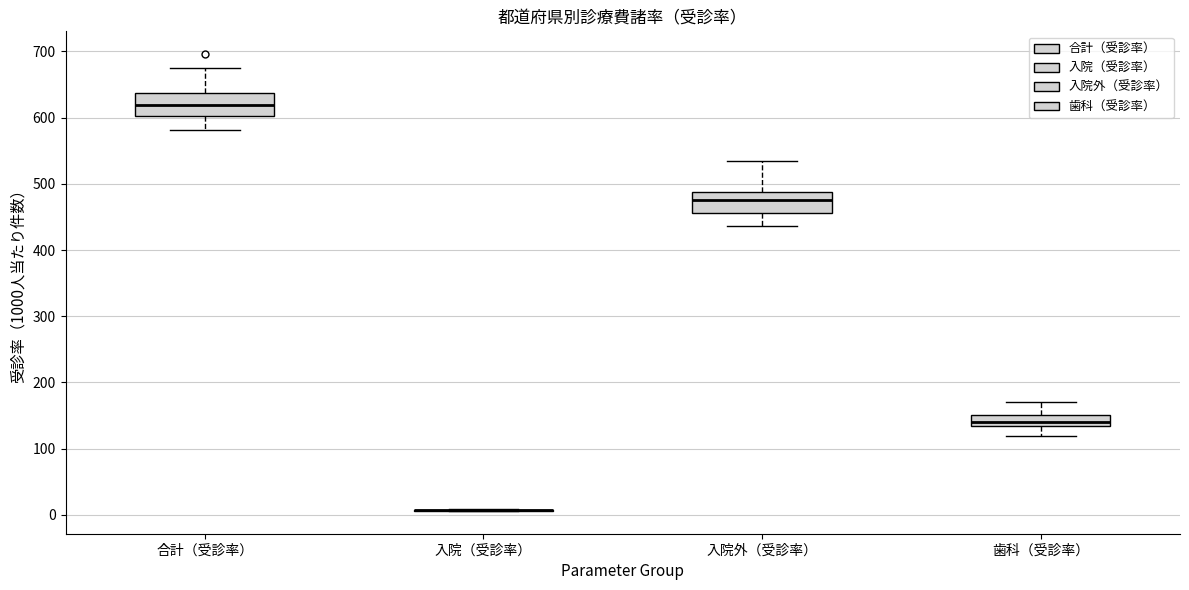

Where does the lower whisker of the box for 合計（受診率） end on the y-axis? The values are not printed on the chart, so give them approximately, as read against the axis.

580